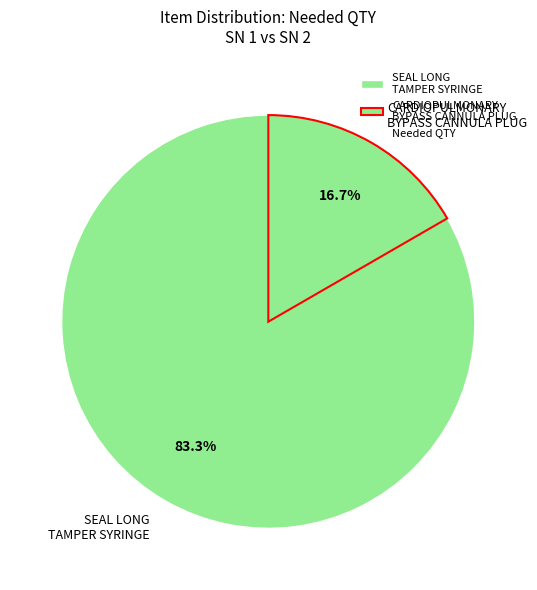

Is there any slice that represents more than half of the pie?

Yes